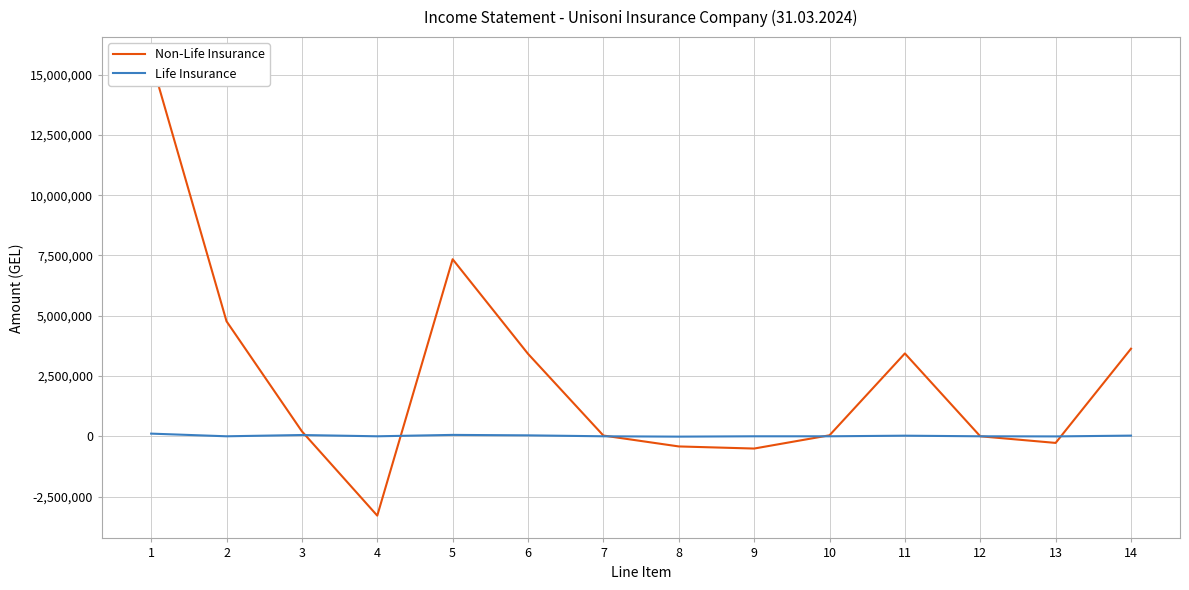

What is the sum of all Non-Life Insurance values?

34004141.5